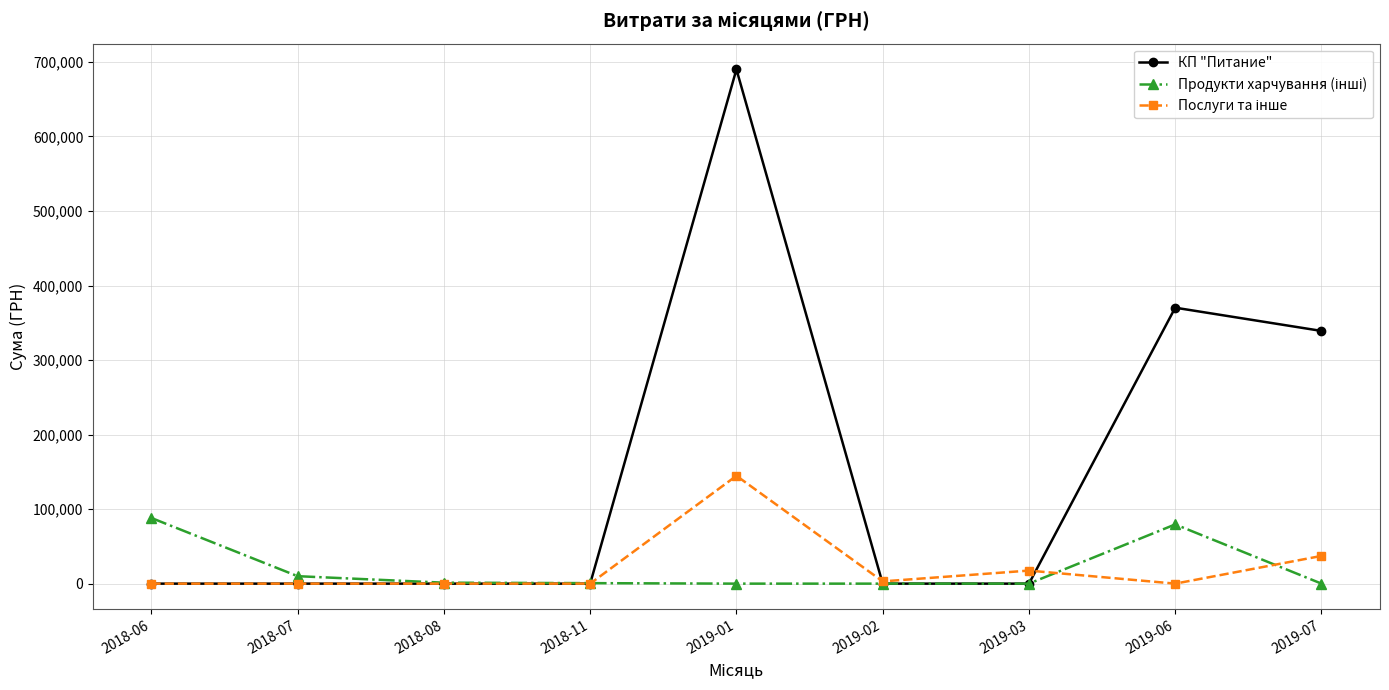

Which series has the widest spread of values?

КП "Питание"